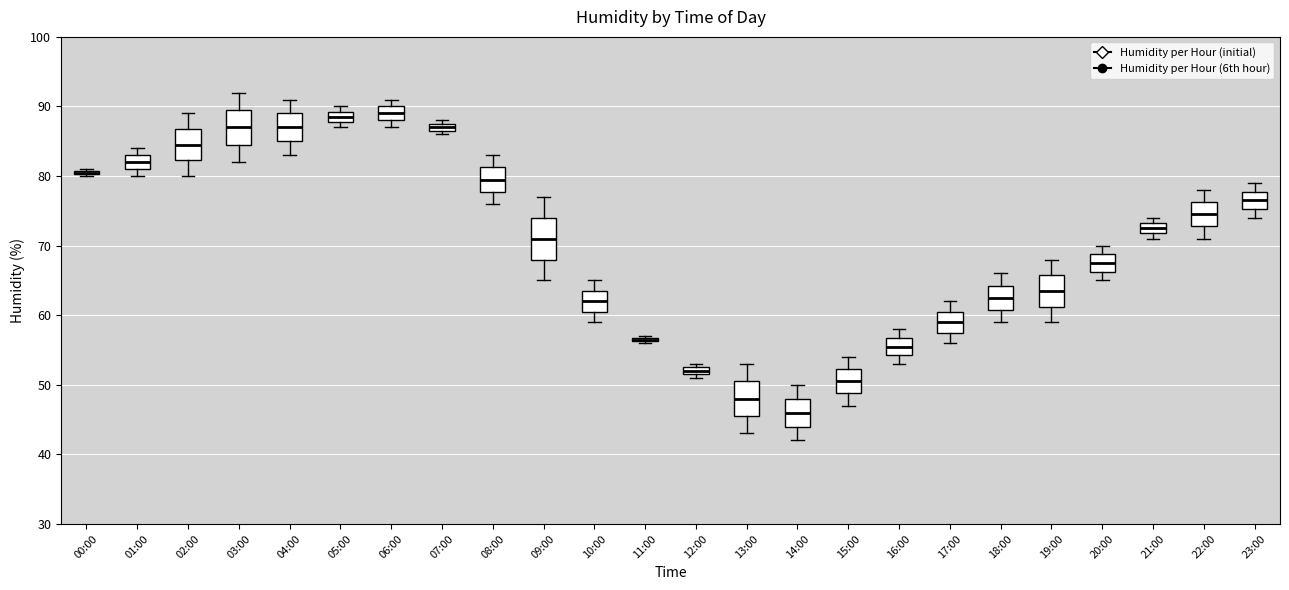

Which box is the tallest, from its lower edge to its upper edge?

09:00